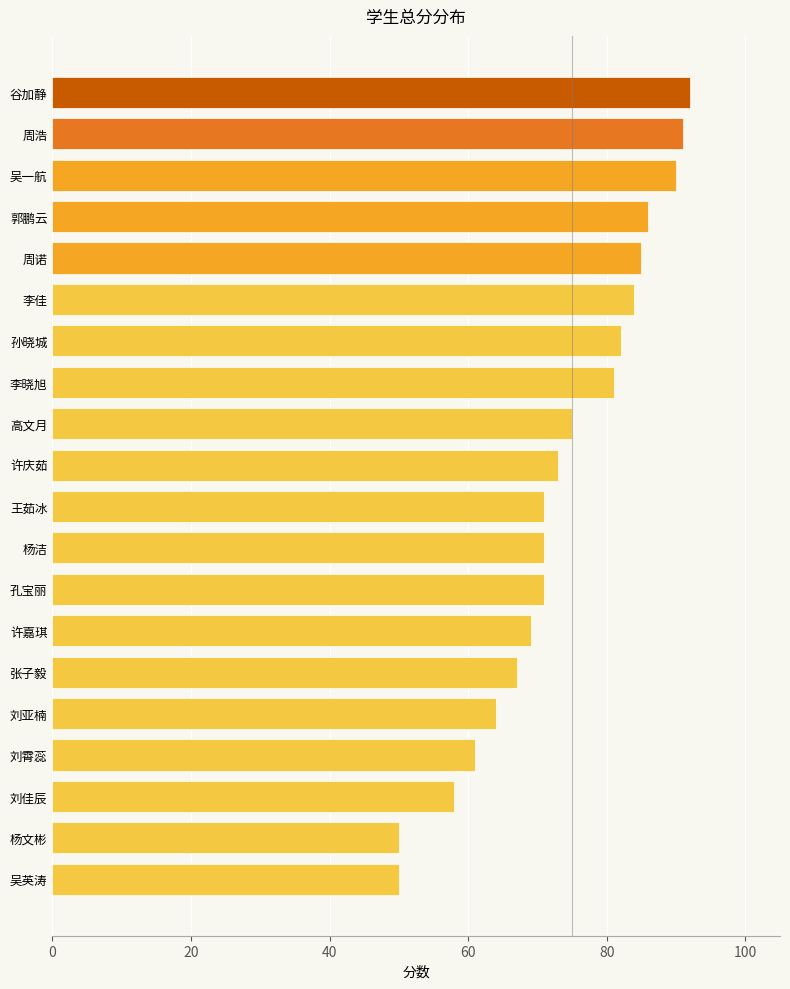

What is the difference between the maximum and minimum values?

42